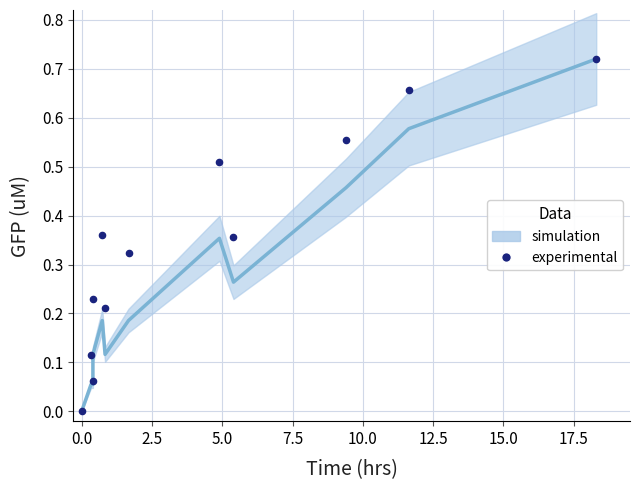

What is the average X value?

4.5